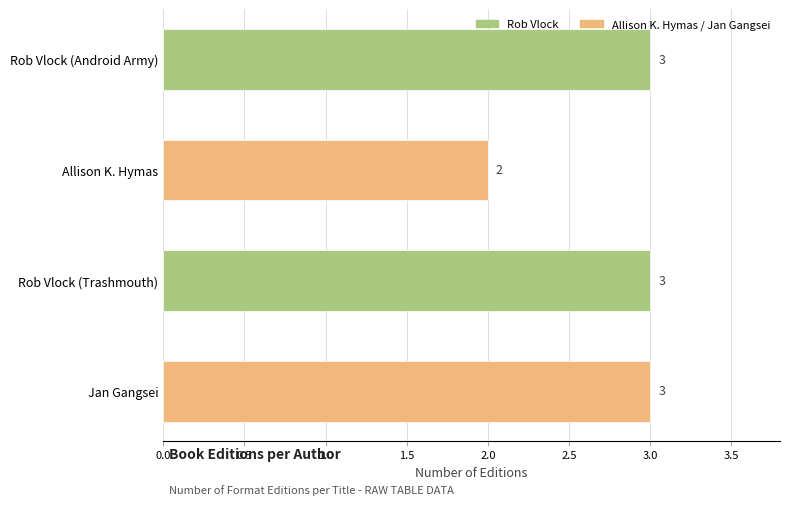

Reading top to bottom, list all the values displayed in this chart.

3	2	3	3